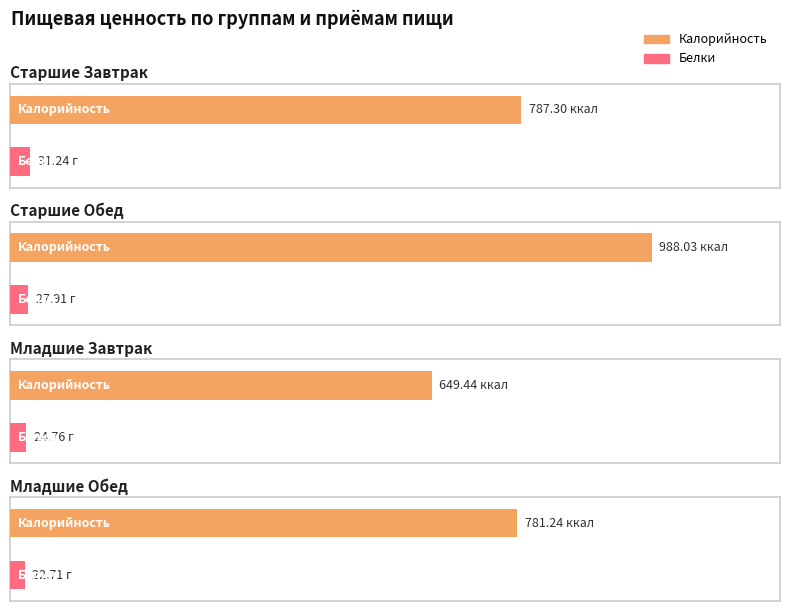

At which label does Белки first exceed 27?

Старшие Завтрак